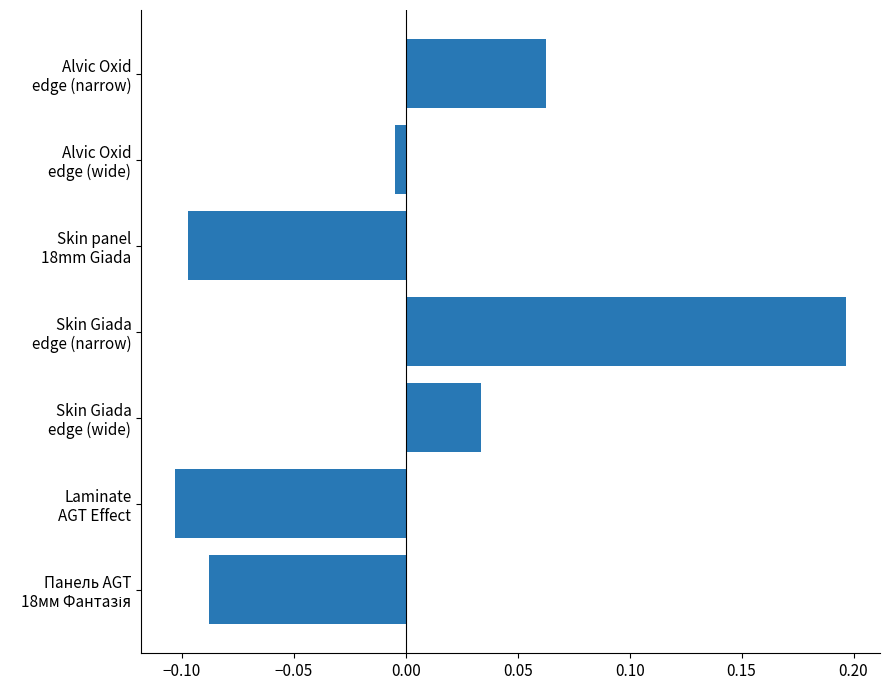

What is the difference between the maximum and minimum values?

0.3